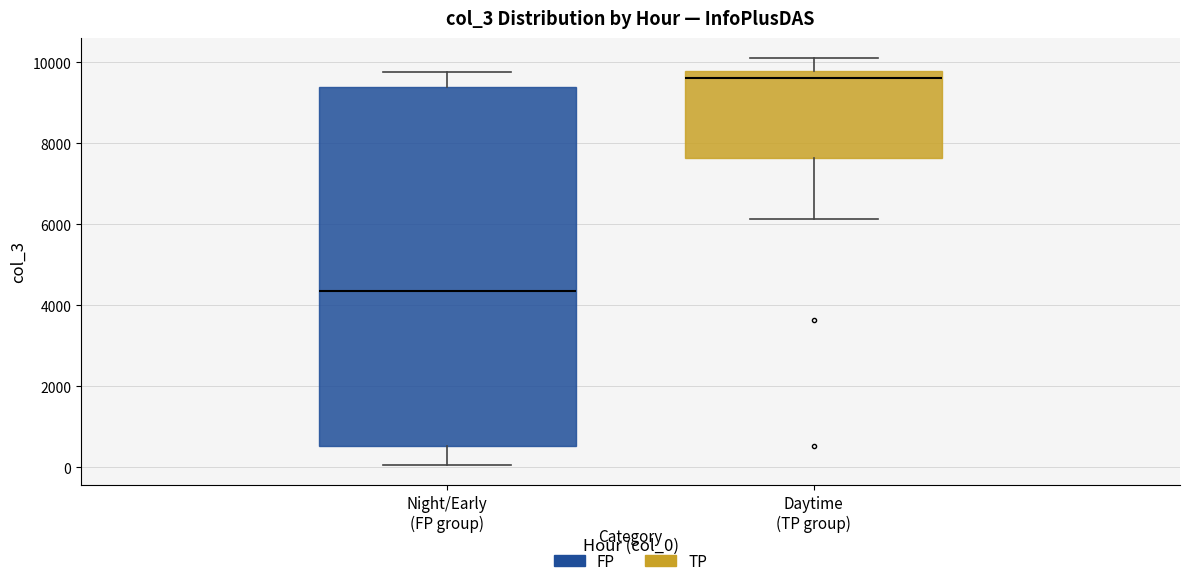

Reading left to right, transcribe this box plot: for each box, give where its median line is, the range the box spans, and where its two whiskers end, as read against the y-axis. The values are not printed on the chart, so give them approximately, as read against the axis.

Night/Early (FP group): median 4400, box 600 to 9400, whiskers 0 to 9800
Daytime (TP group): median 9600, box 7600 to 9800, whiskers 6200 to 10000